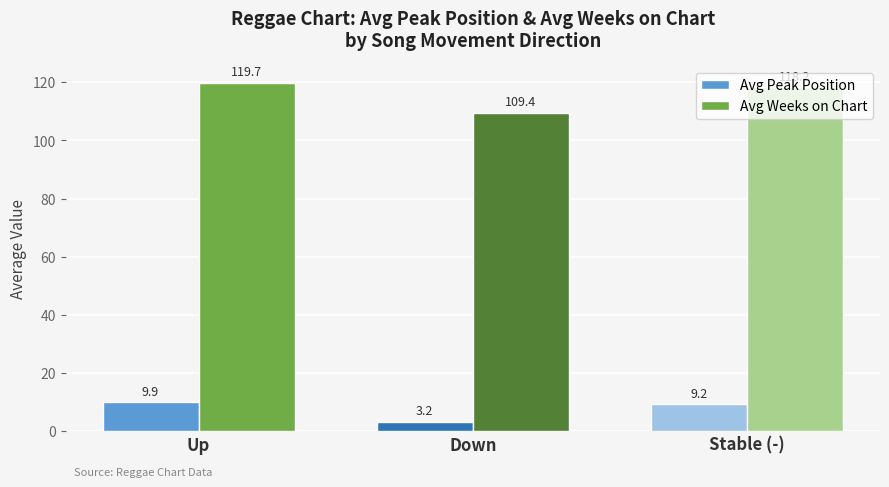

Rank the series by their maximum value, from lowest to highest.

Avg Peak Position, Avg Weeks on Chart